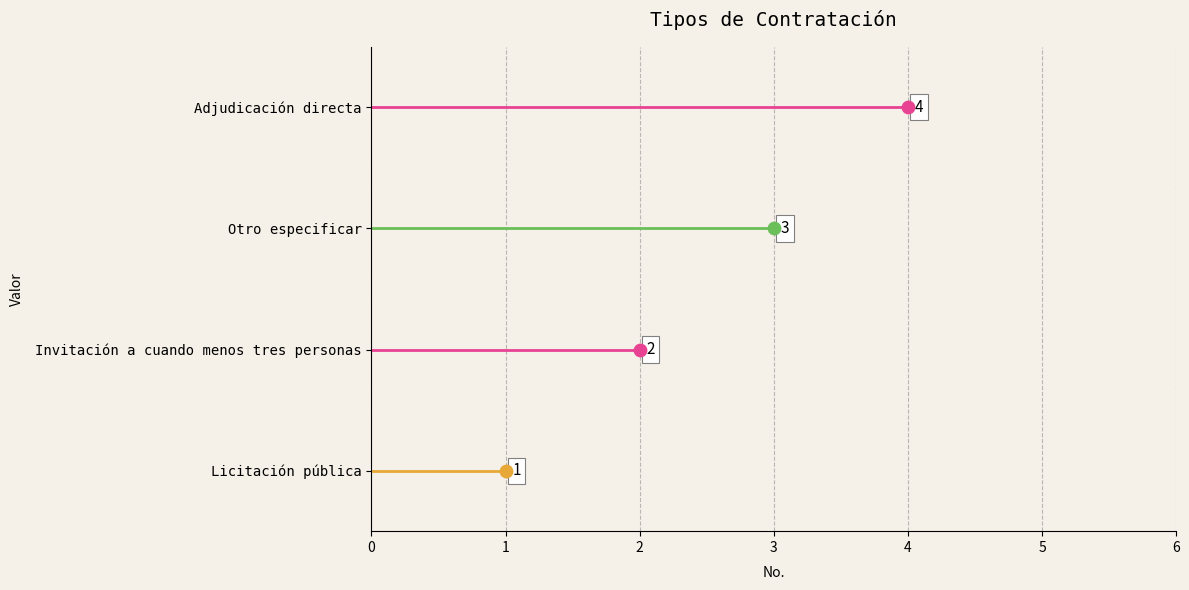

What is the change in value from Invitación a cuando menos tres personas to Otro especificar?

+1